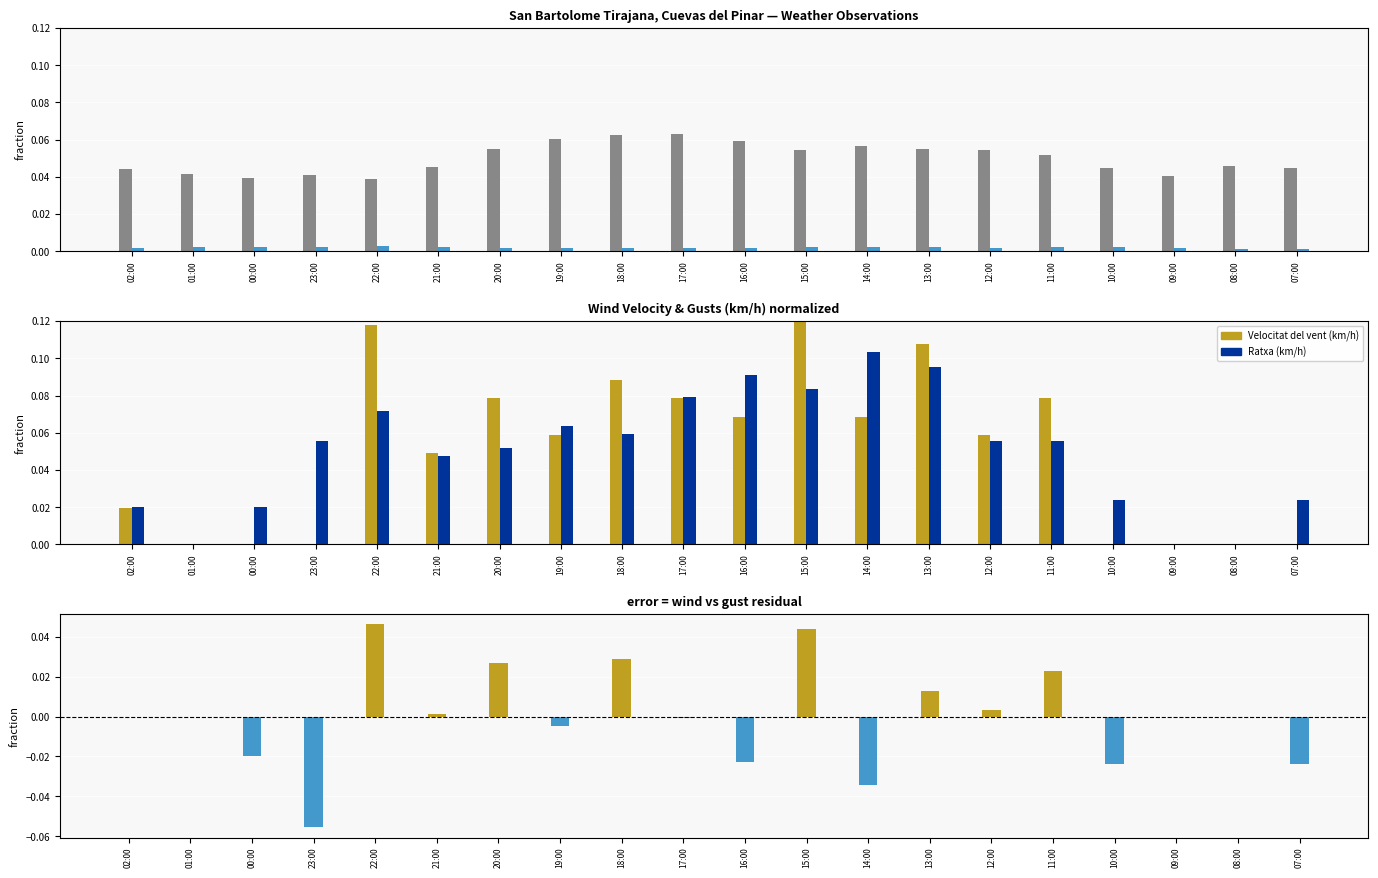

How many groups of bars are there?

20